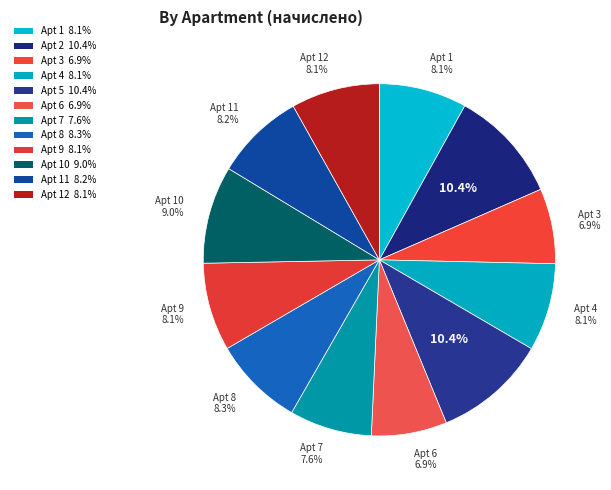

What is the largest slice in the pie chart?

2